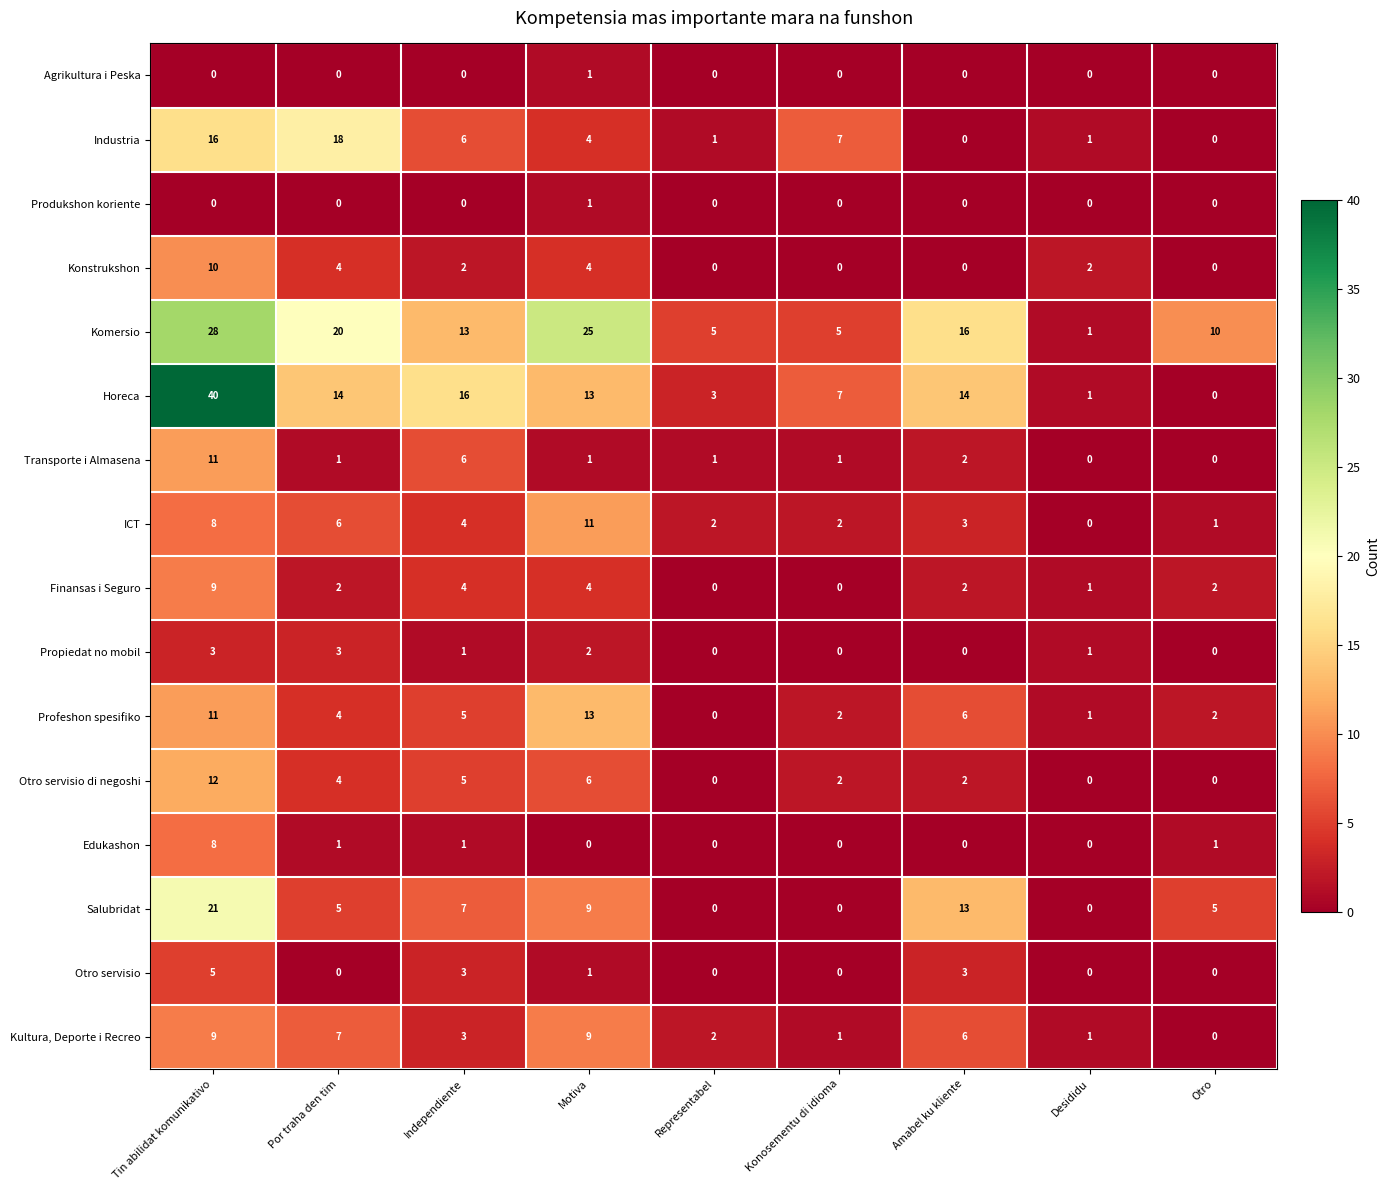

What is the difference between the maximum and minimum values in the Salubridat series?

21